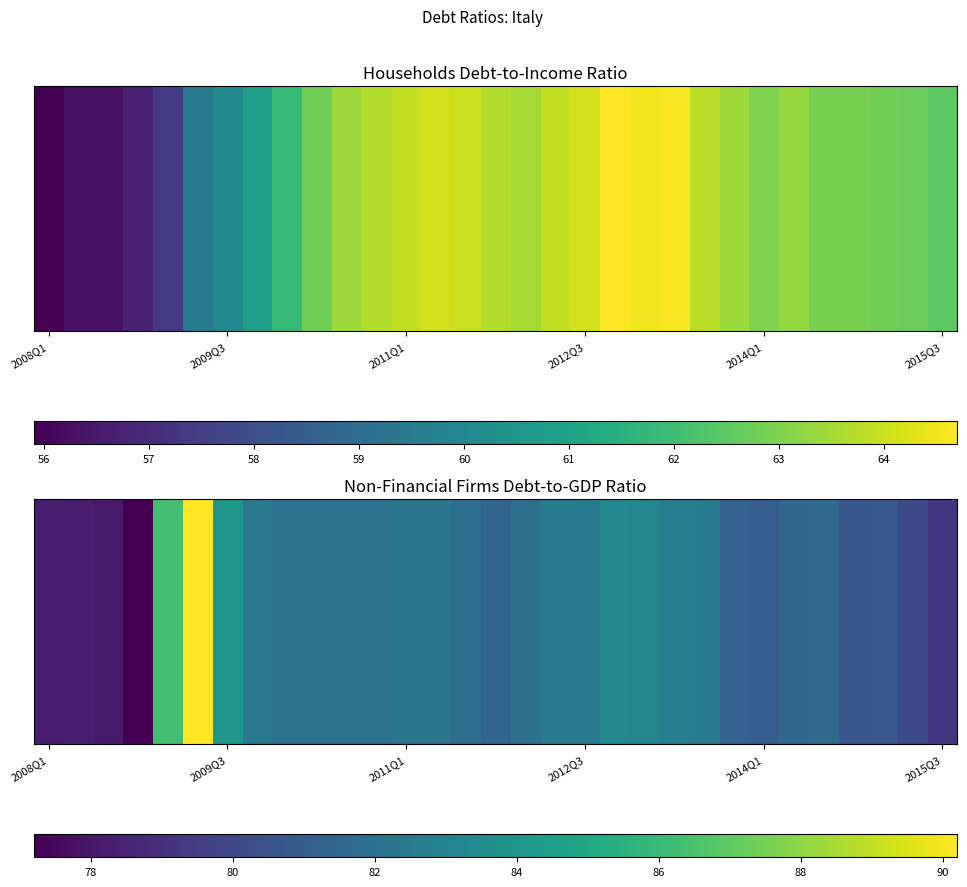

The value at 19 is 83.3. True or false?

True